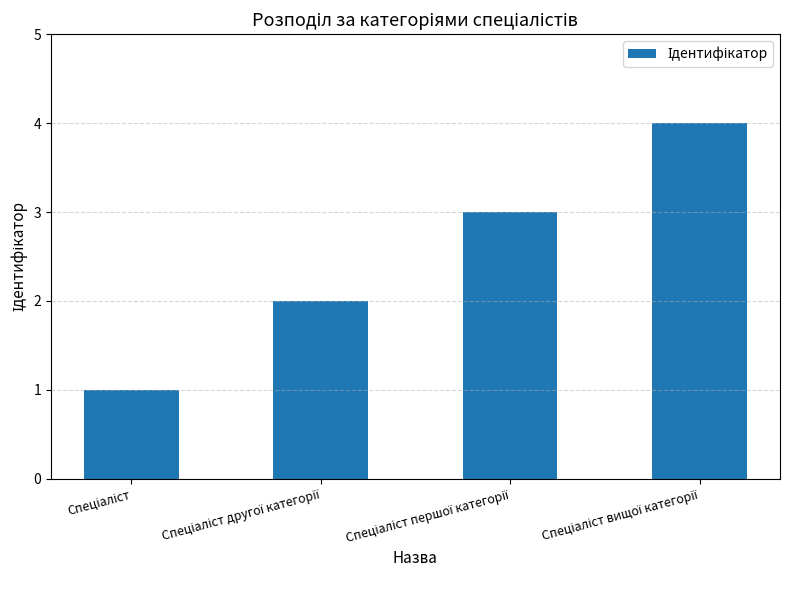

What is the difference between the maximum and minimum values?

3